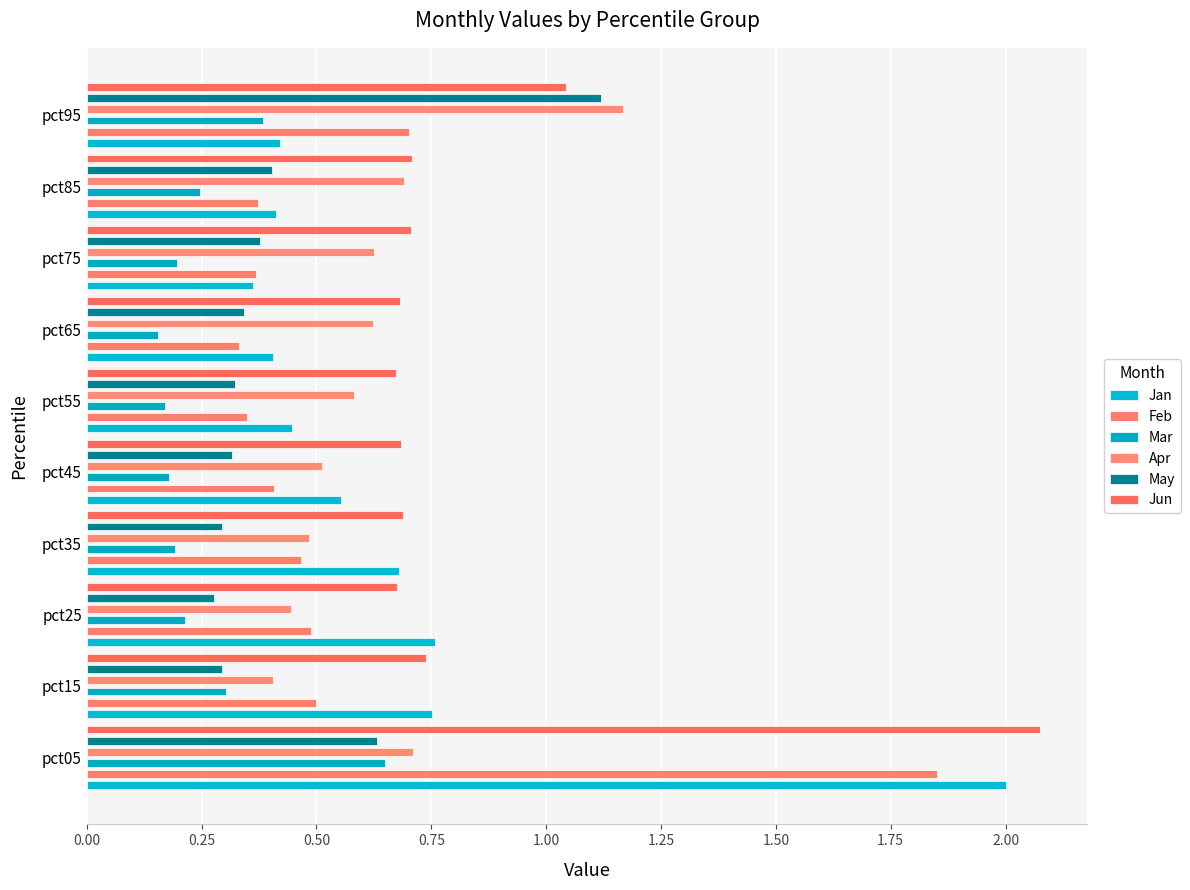

Are the bars grouped side by side (vs. stacked)?

Yes